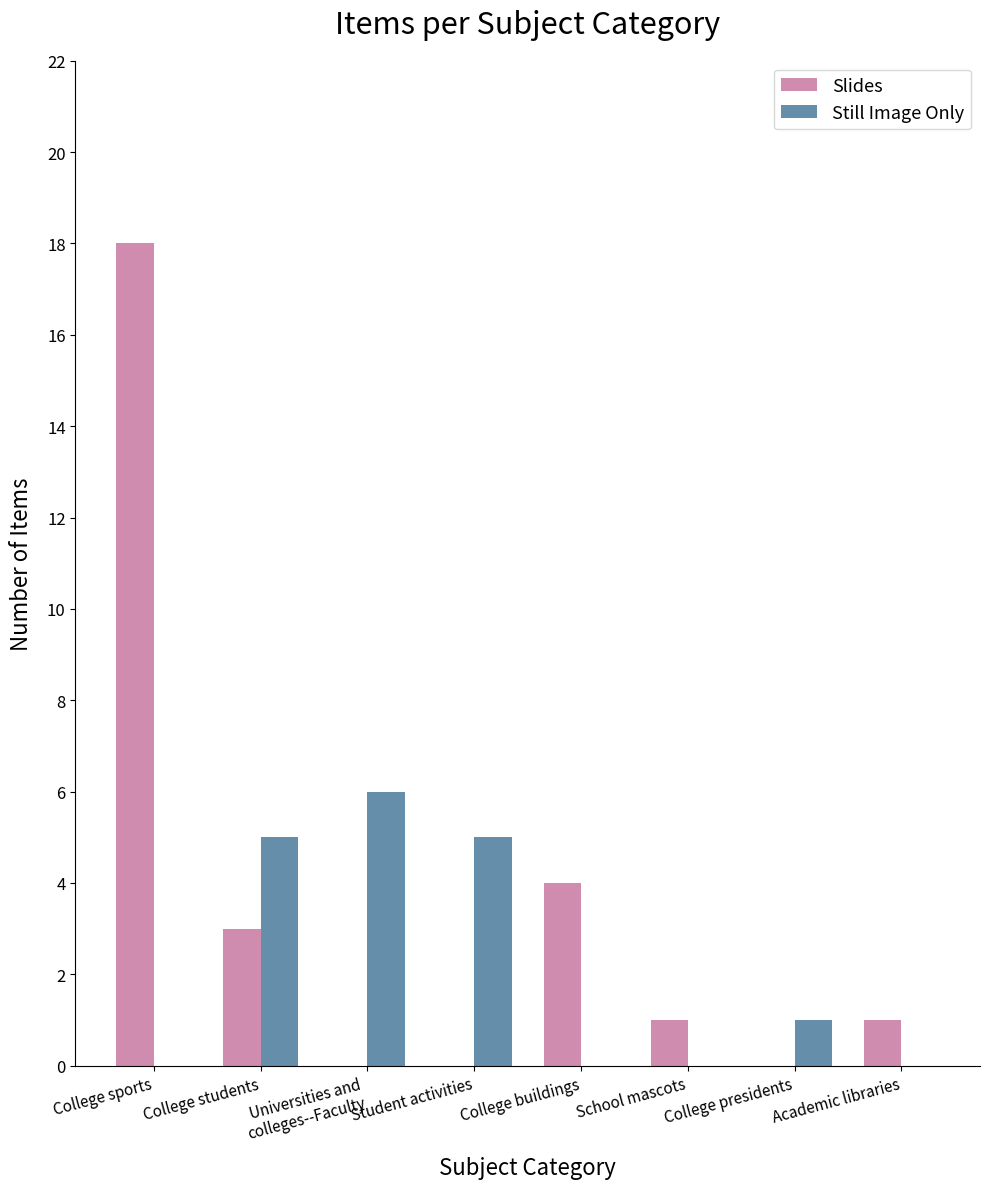

Are the bars grouped side by side (vs. stacked)?

Yes